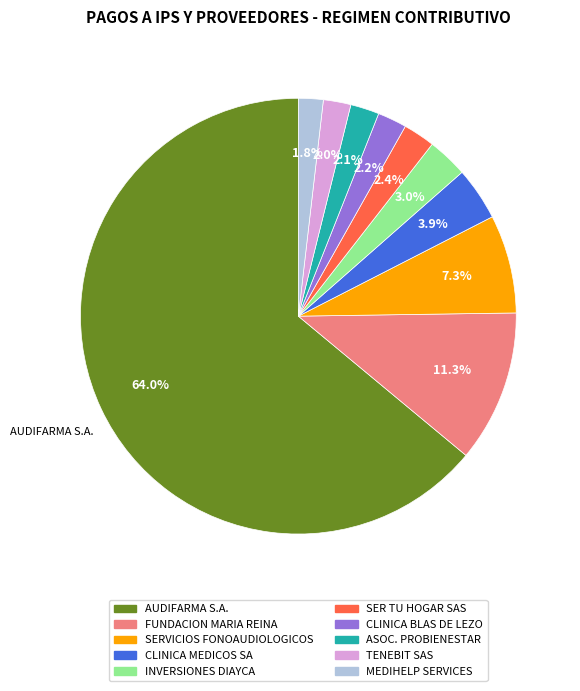

Which category has the biggest portion of the pie?

AUDIFARMA S.A.